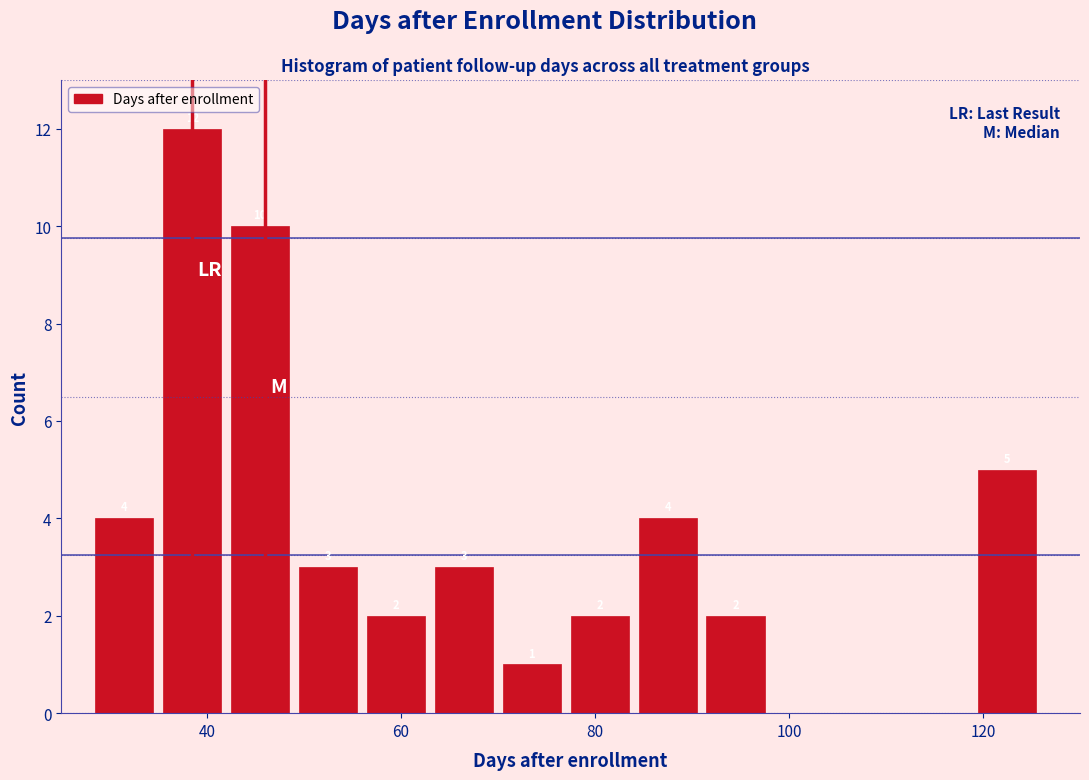

Read against the x-axis, roughly where is the centre of the tallest bar?

38